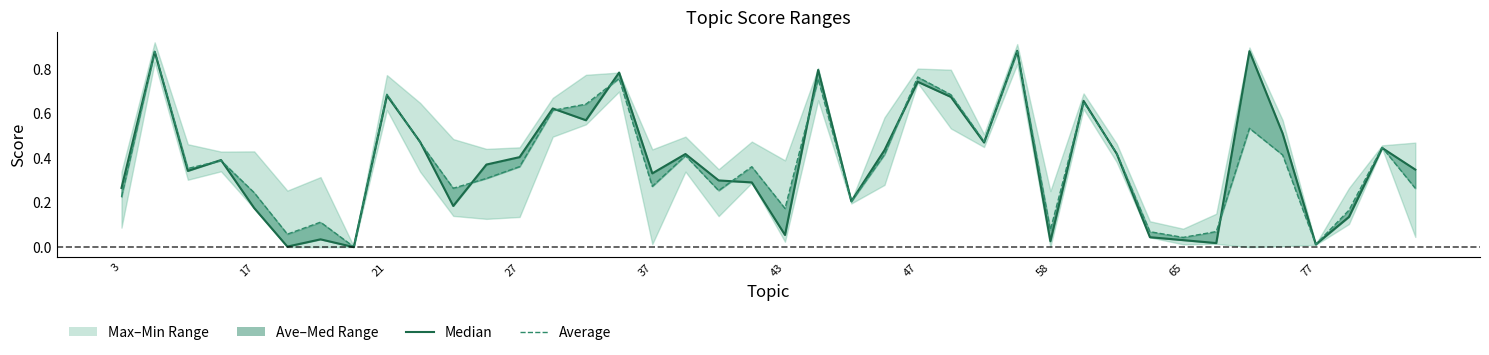

What is the maximum value shown in the chart?

0.9